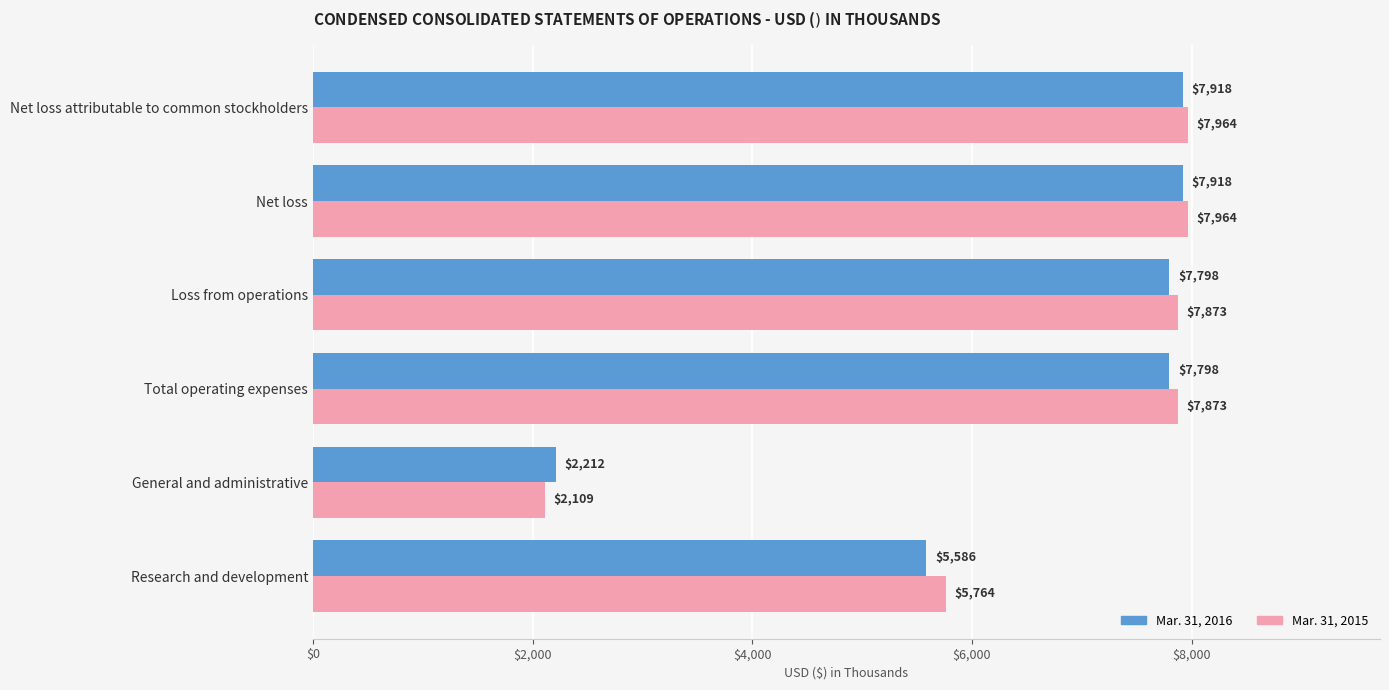

What is the lowest value of the Mar. 31, 2015 series?

2109